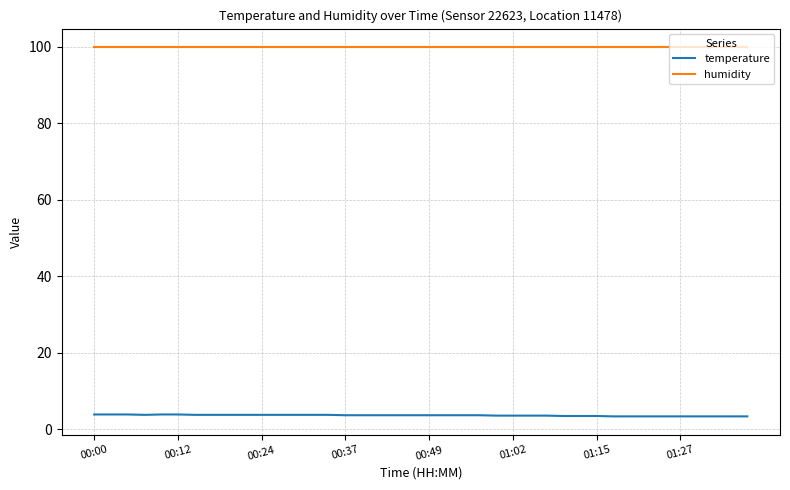

Is this an area chart (filled region under the line)?

No